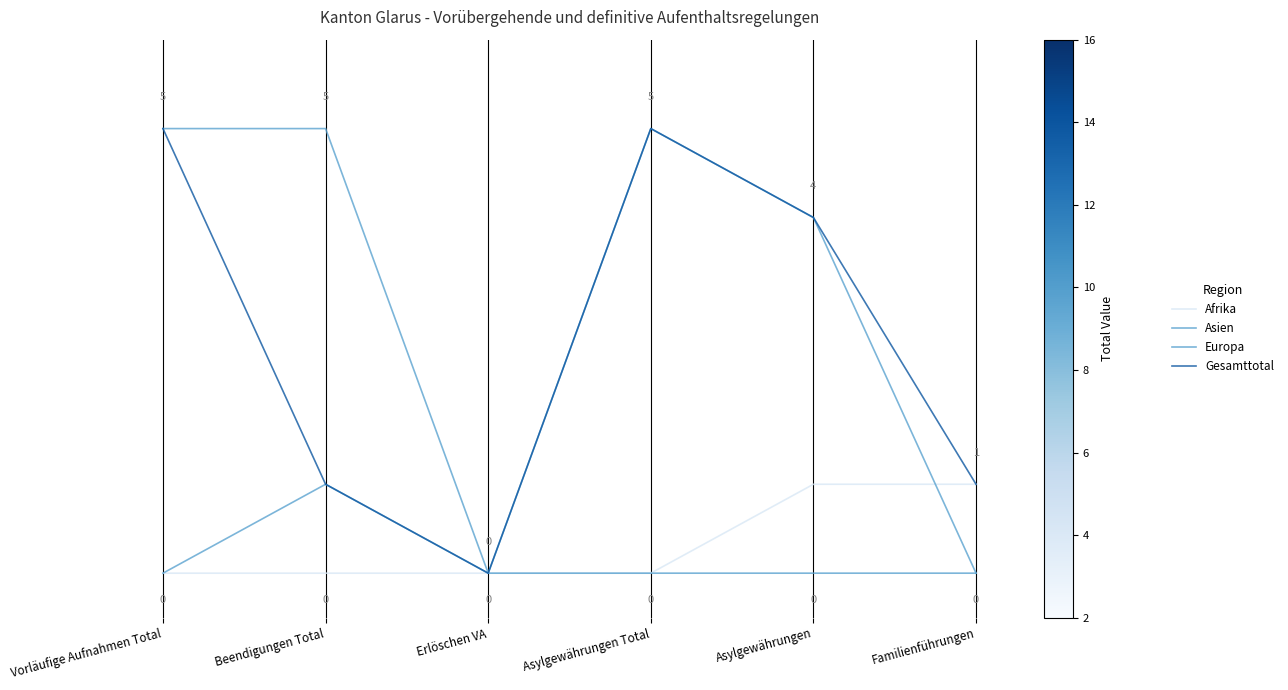

Does the chart have visible grid lines?

No